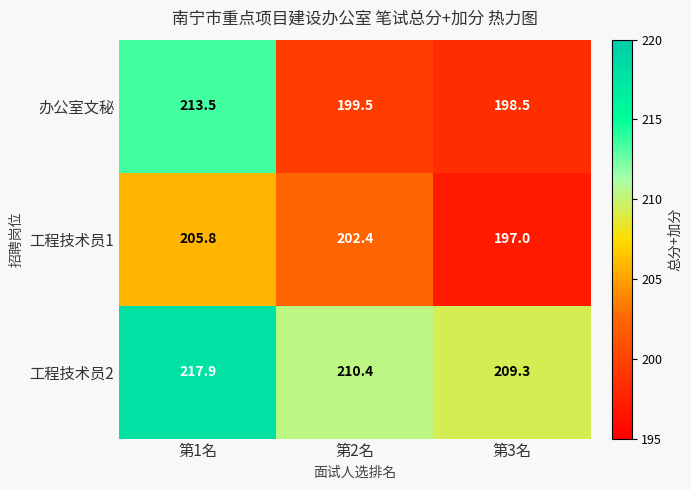

The 工程技术员1 series shows 332.7 at 第3名. True or false?

False